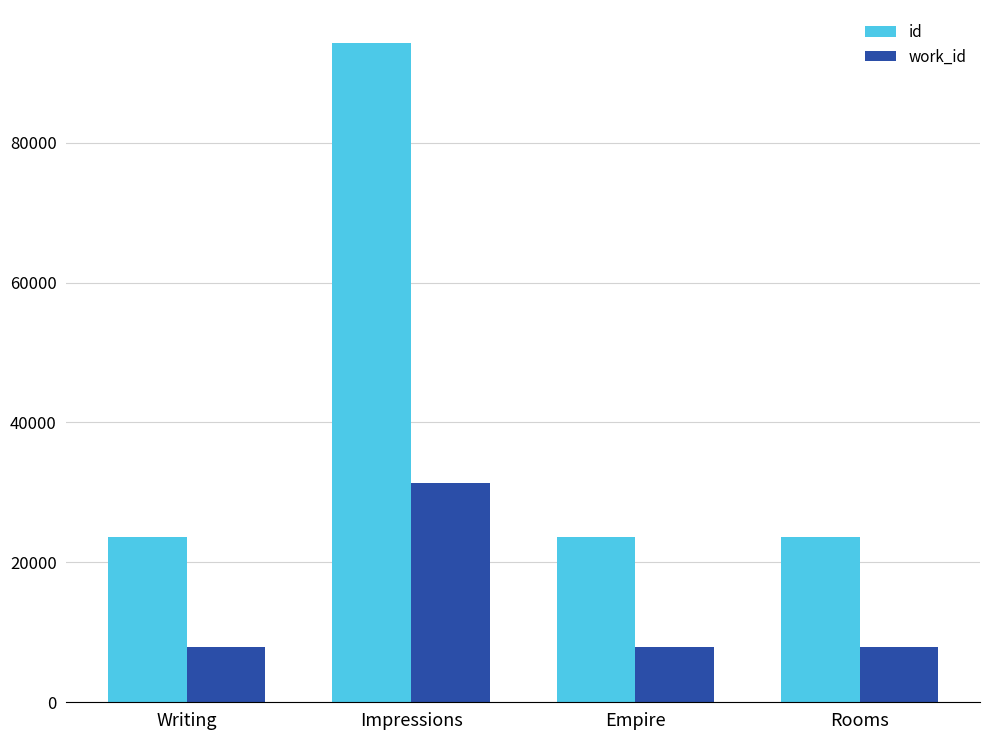

Is it true that id equals 33796 at Empire?

False